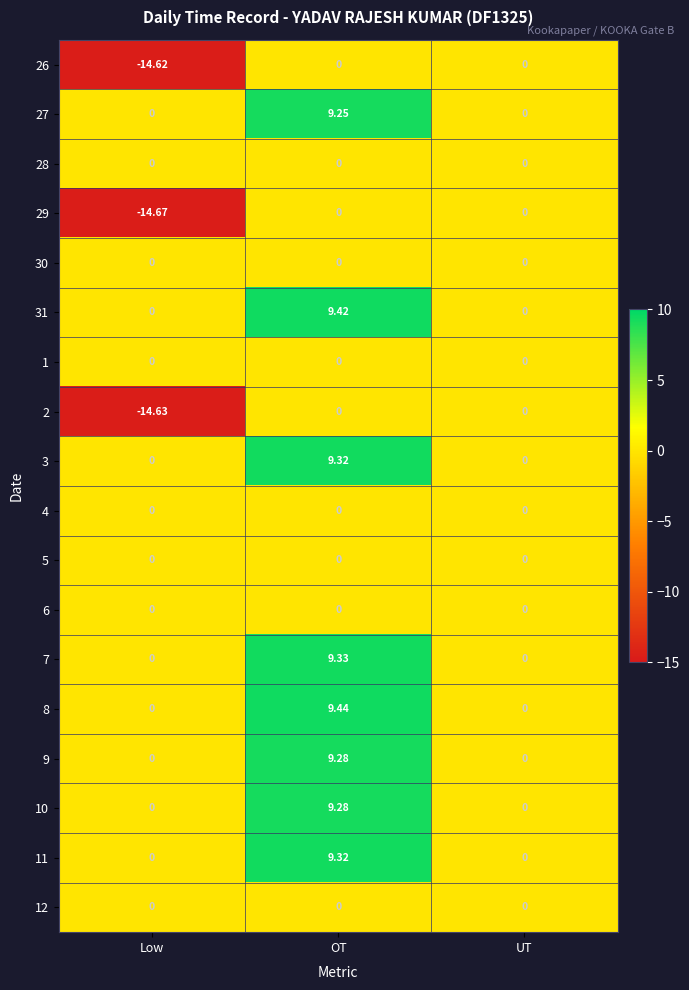

What is the greatest value displayed?

9.4